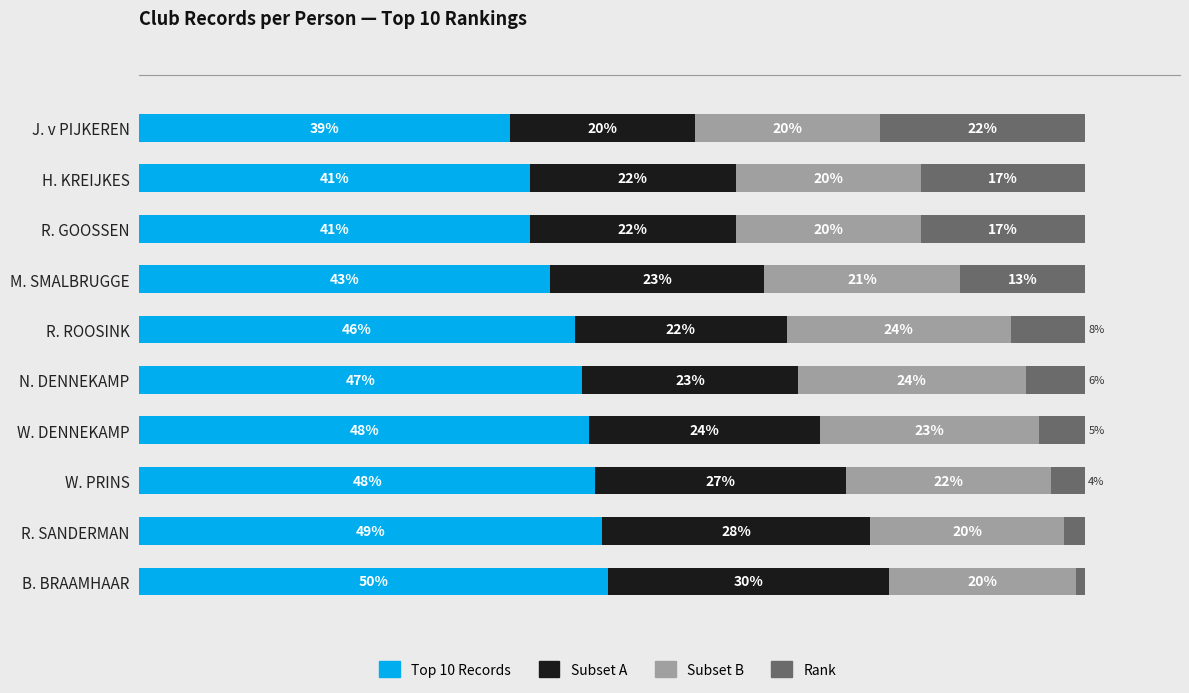

What is the difference between the maximum and minimum values in the Rank series?

20.7